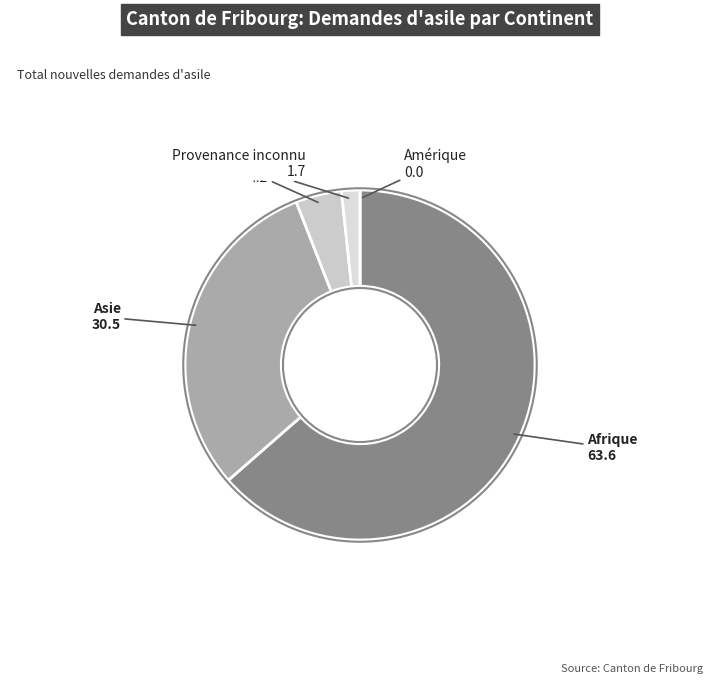

Is it true that Asie is 39% of the pie?

False